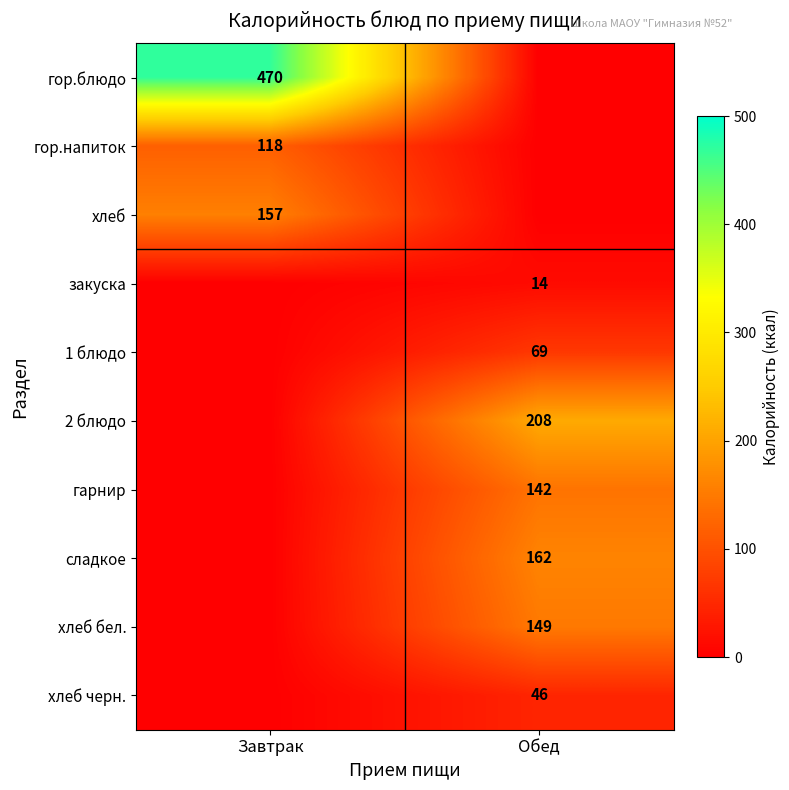

At how many categories does at least one series exceed 194?

2